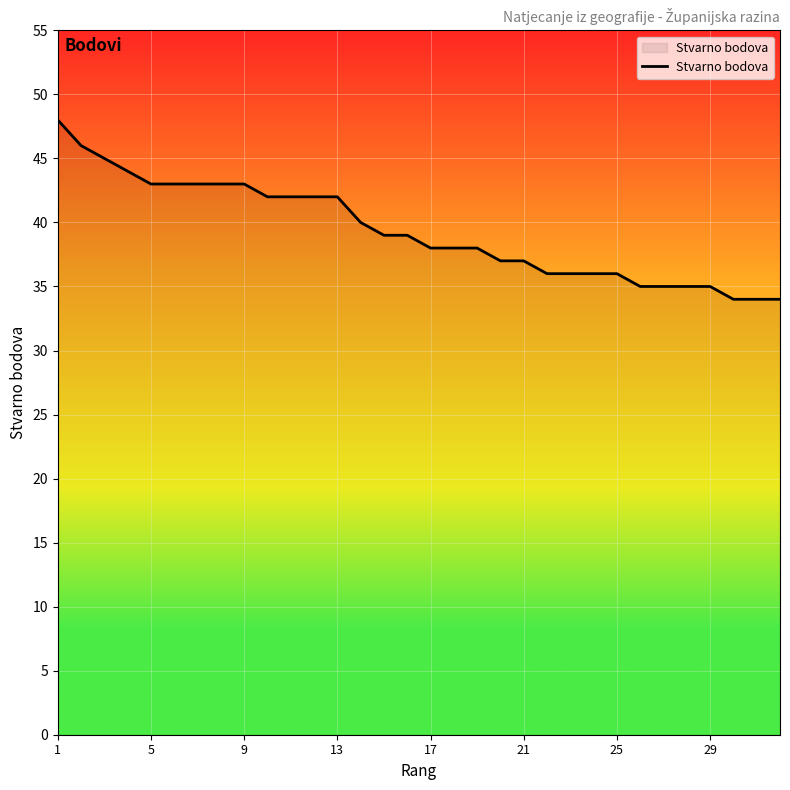

What is the minimum value shown in the chart?

34